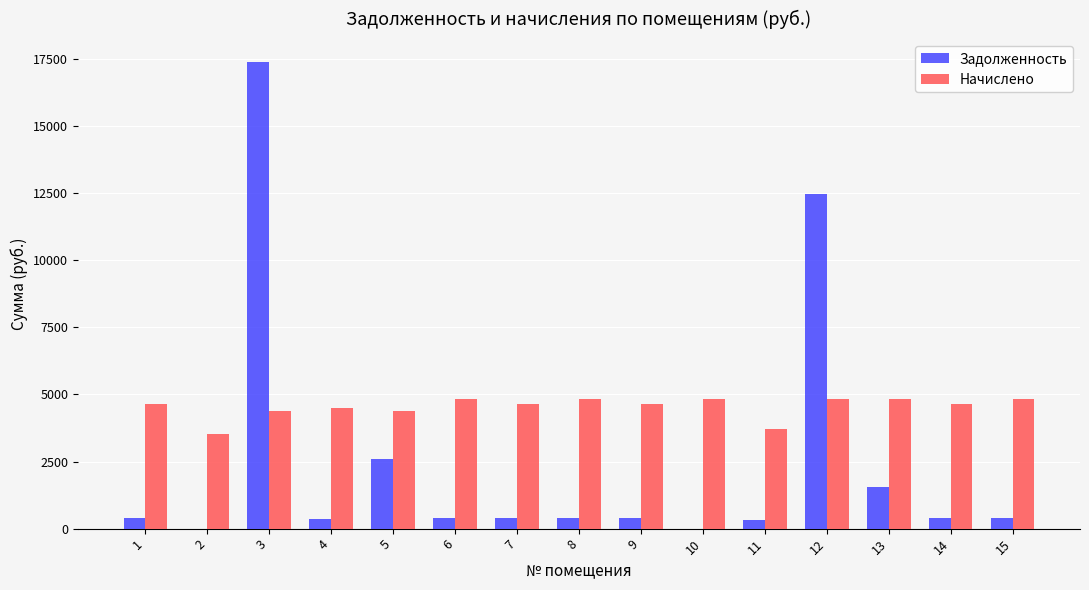

The value of Начислено at 1 is 4659.4. True or false?

True